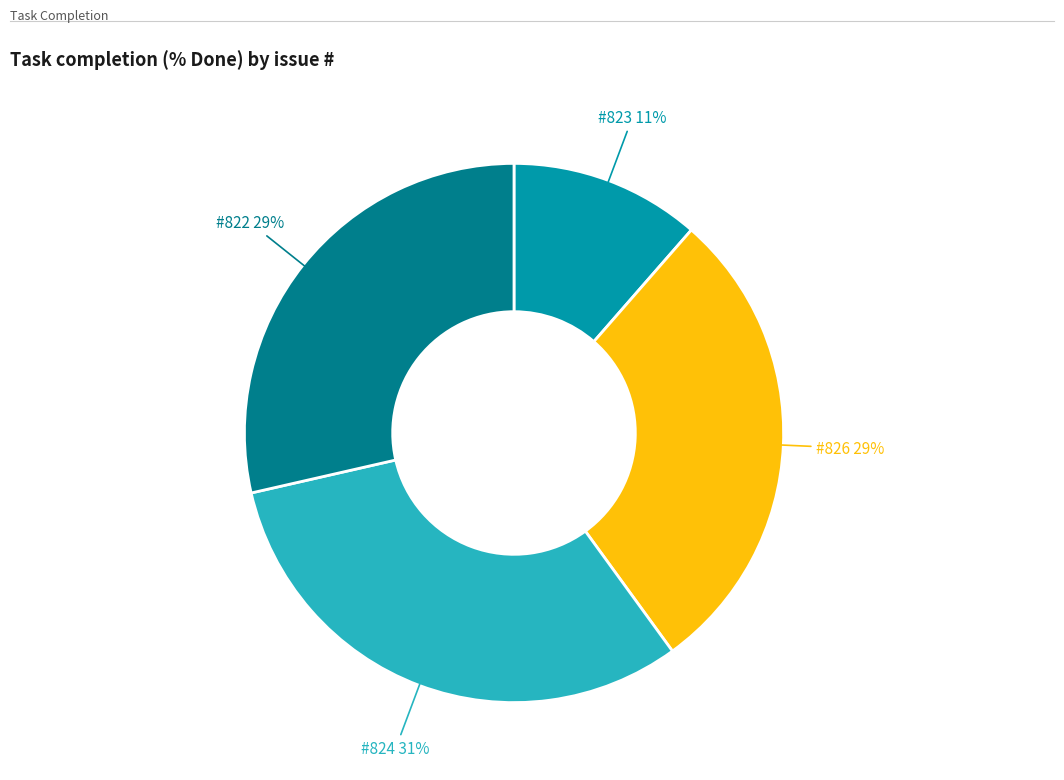

Combined, do #826 and #824 account for over 50%?

Yes